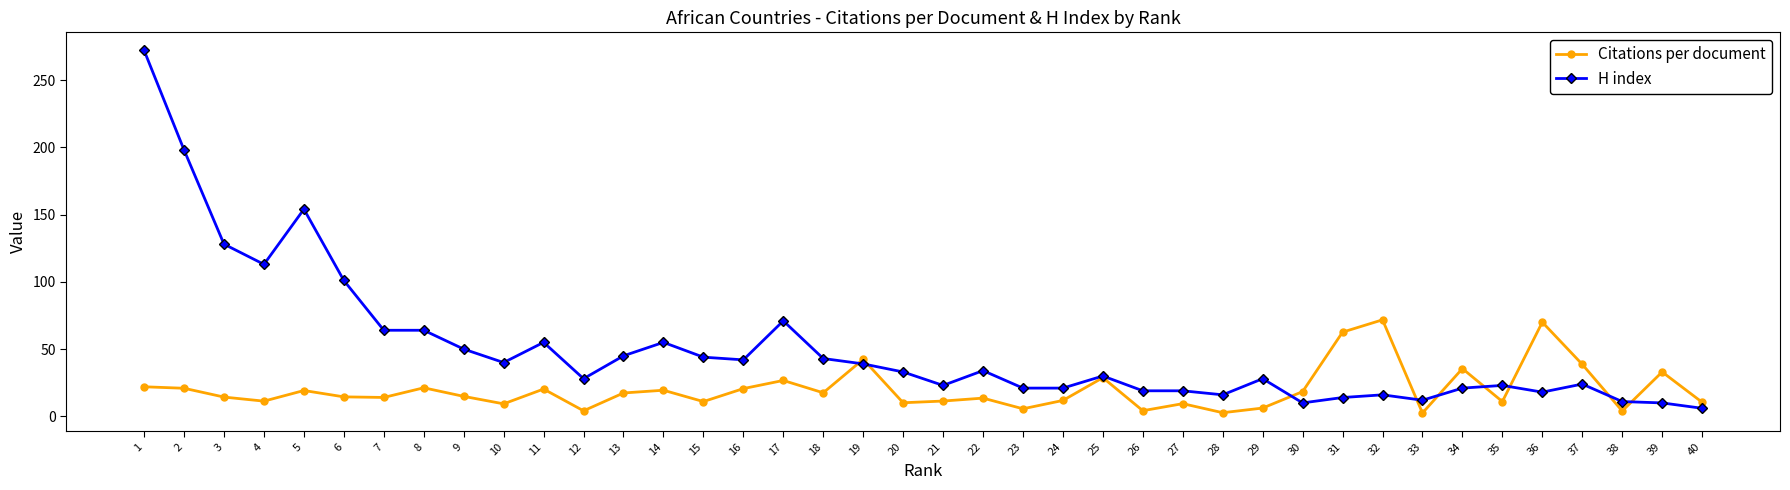

Is it true that Citations per document equals 17.4 at 13?

True